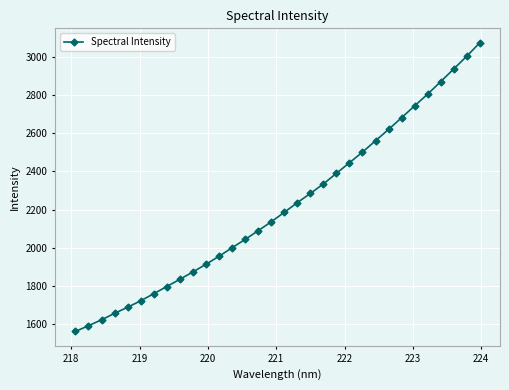

True or false: the data has more than 2 interior local peaks.

False